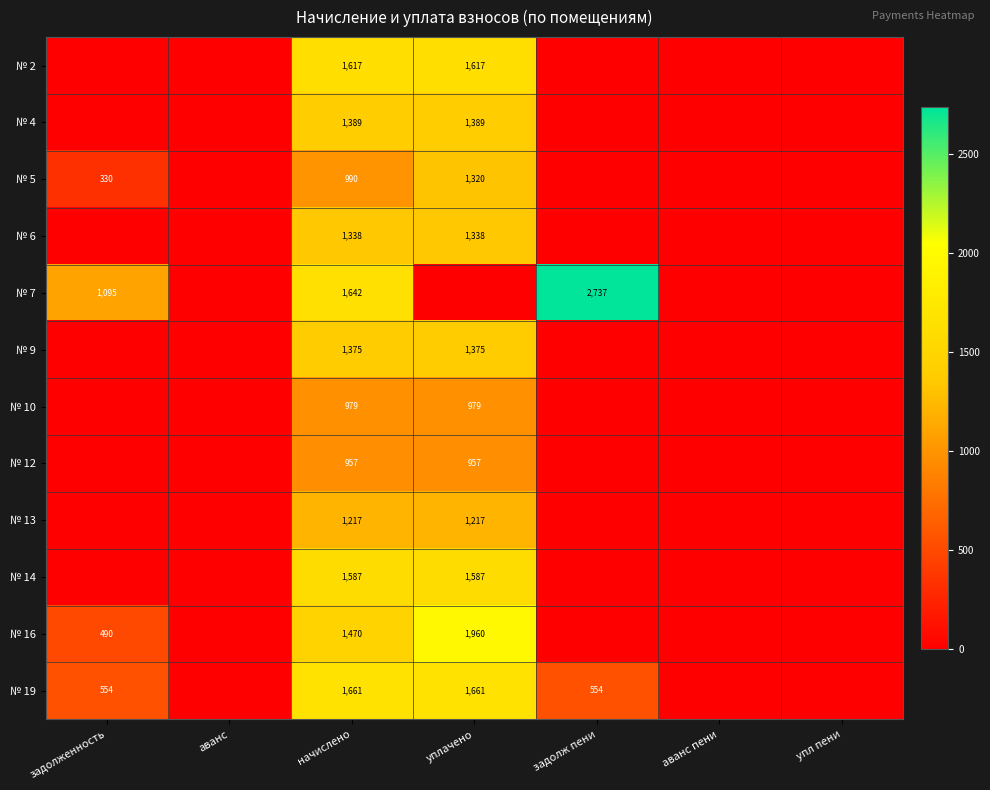

True or false: № 14 has a value of 2380 at начислено.

False